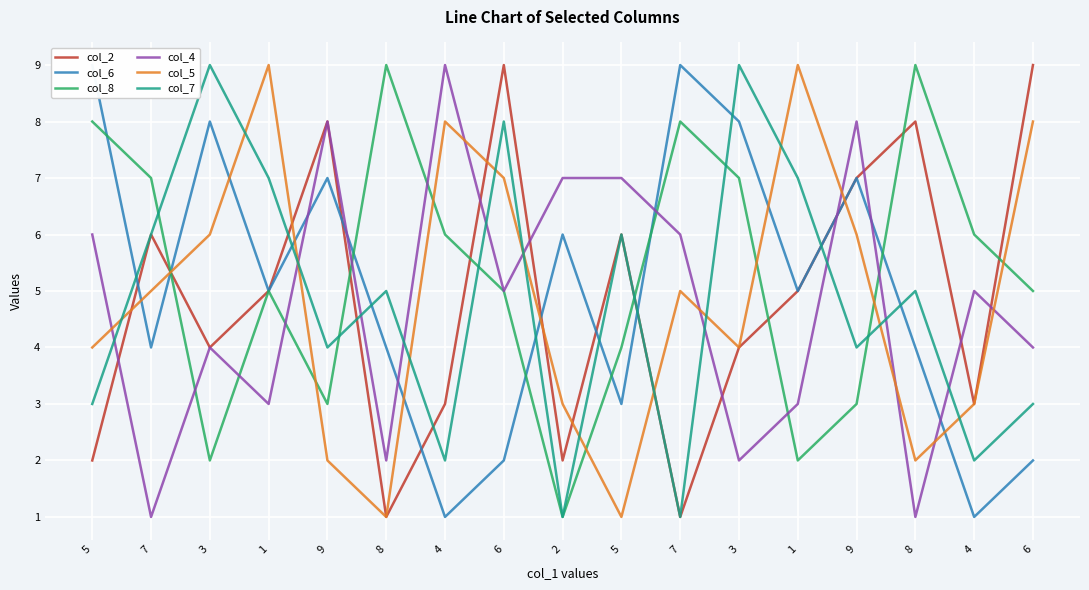

What value does the col_5 series have at 6?

7